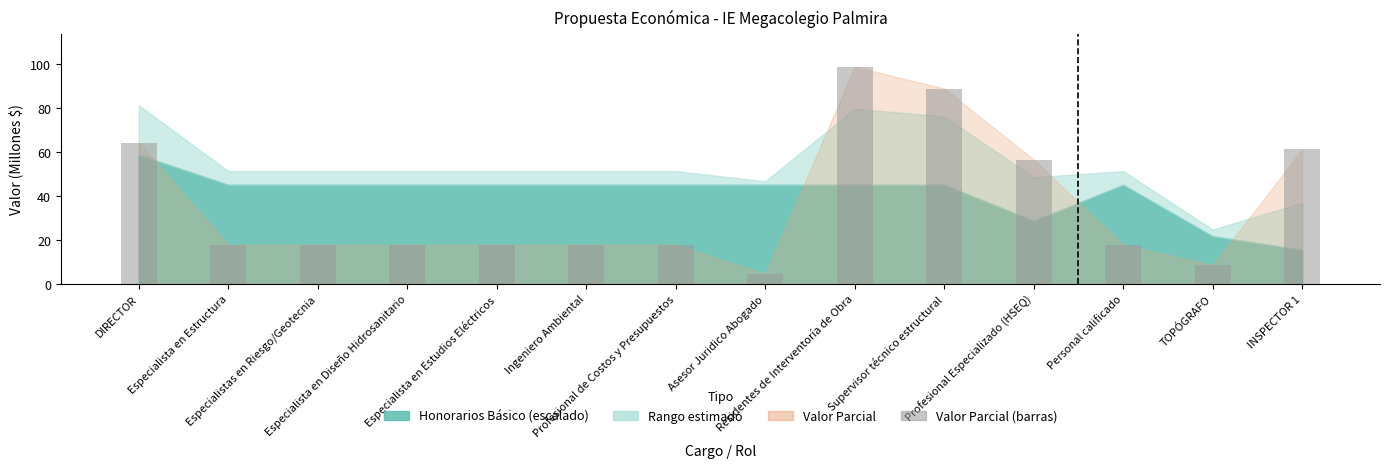

What is the ratio of the value at Especialistas en Riesgo/Geotecnia to the value at Asesor Juridico Abogado?

4.0